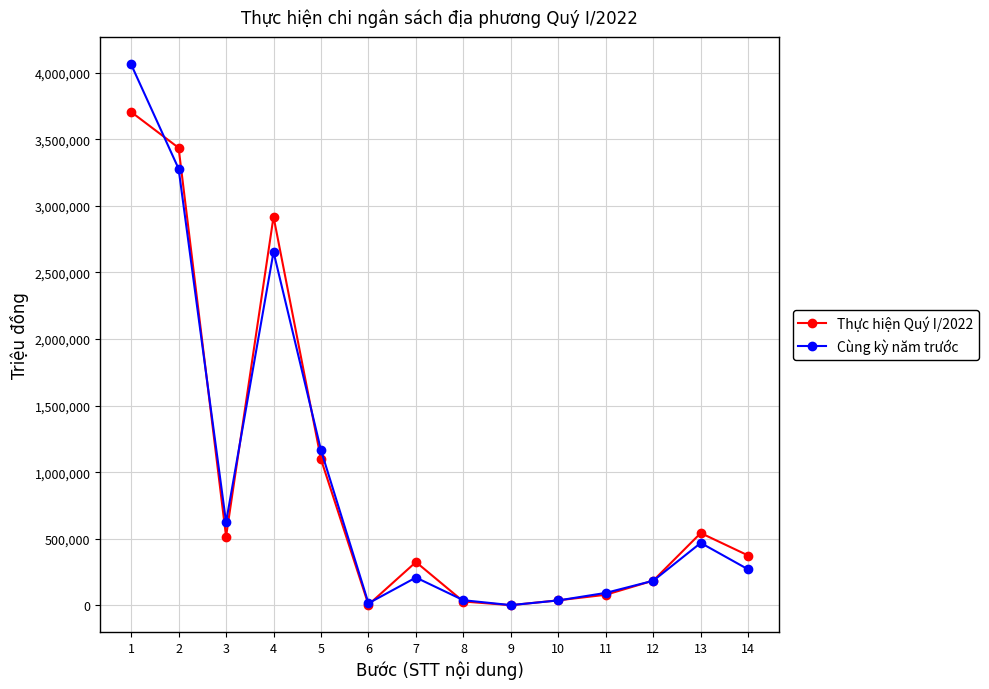

In Thực hiện Quý I/2022, how many points are higher than both neighbors (excluding endpoints)?

3